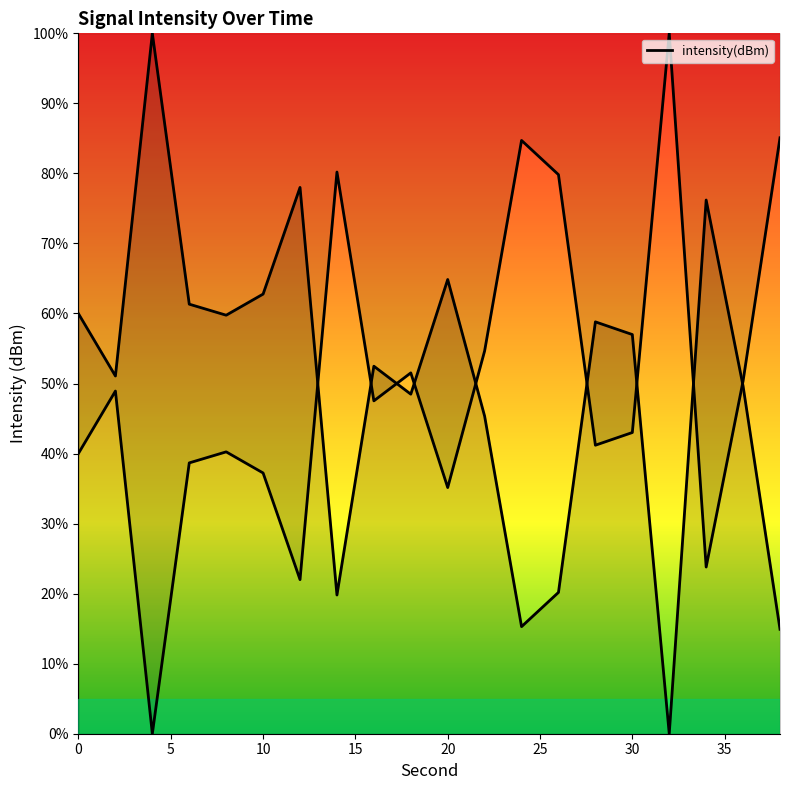

Rank the categories by value from highest to lowest.

4, 12, 34, 20, 10, 6, 0, 8, 28, 30, 16, 2, 36, 18, 22, 26, 14, 24, 38, 32